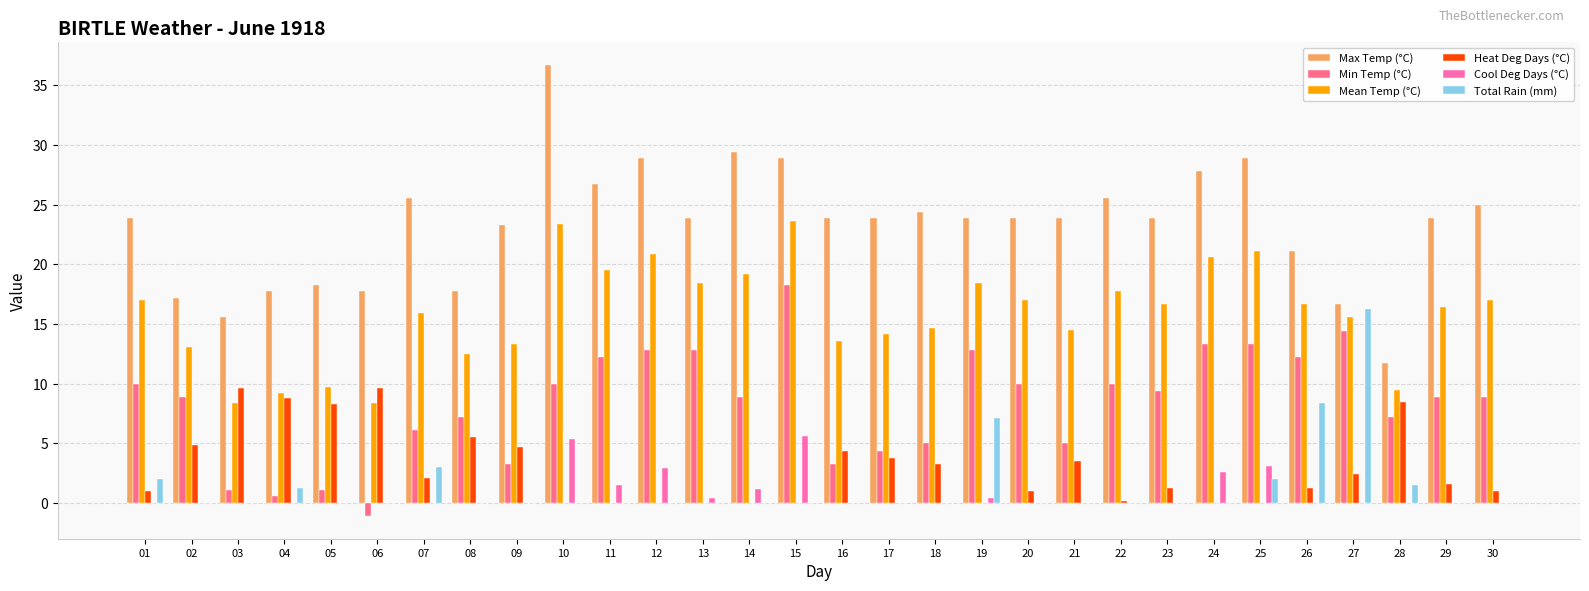

What is the maximum value for Heat Deg Days (°C)?

9.6